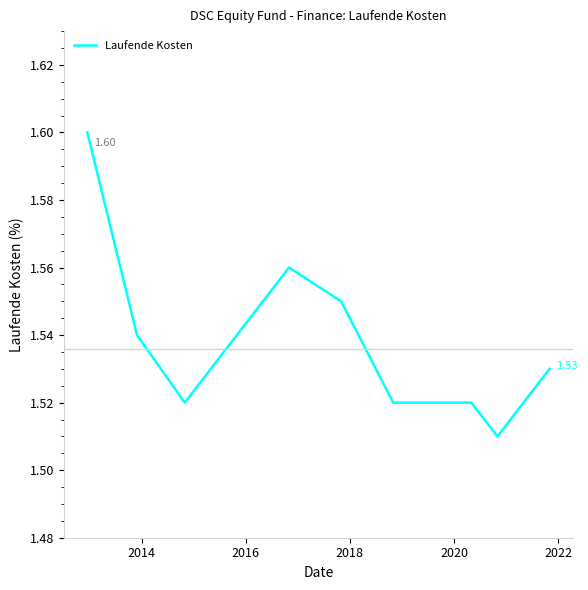

How many lines are shown in the chart?

1